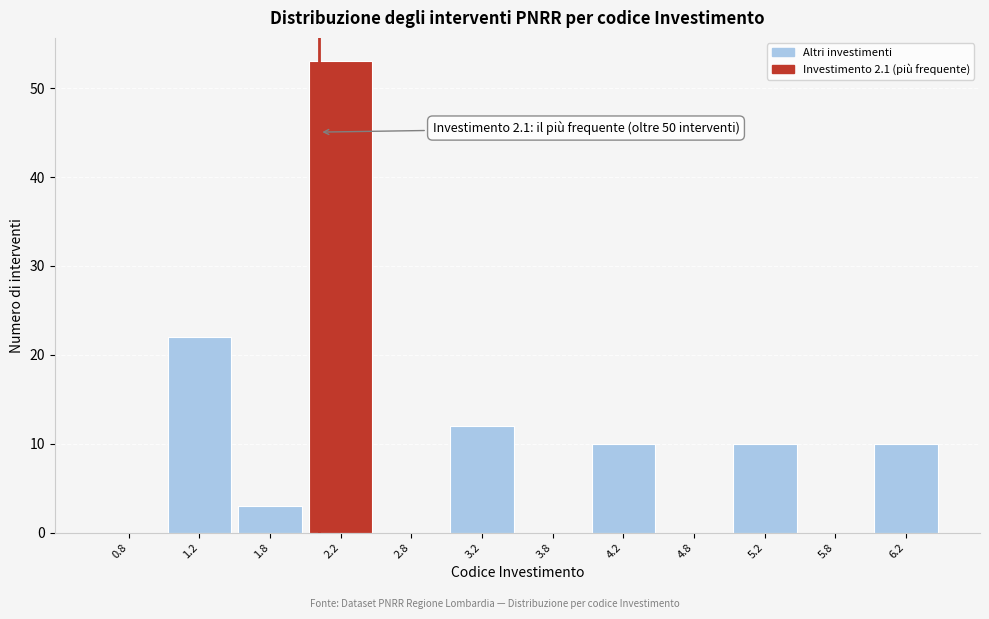

Over which range of the x-axis is the bar tallest?

2.0 to 2.5